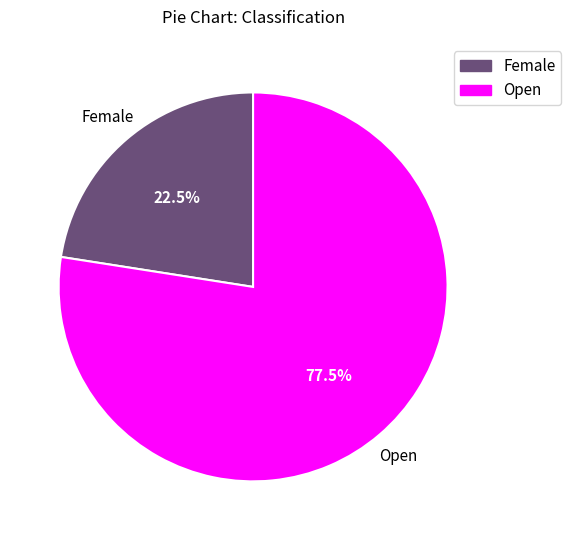

Which slice is the smallest?

Female